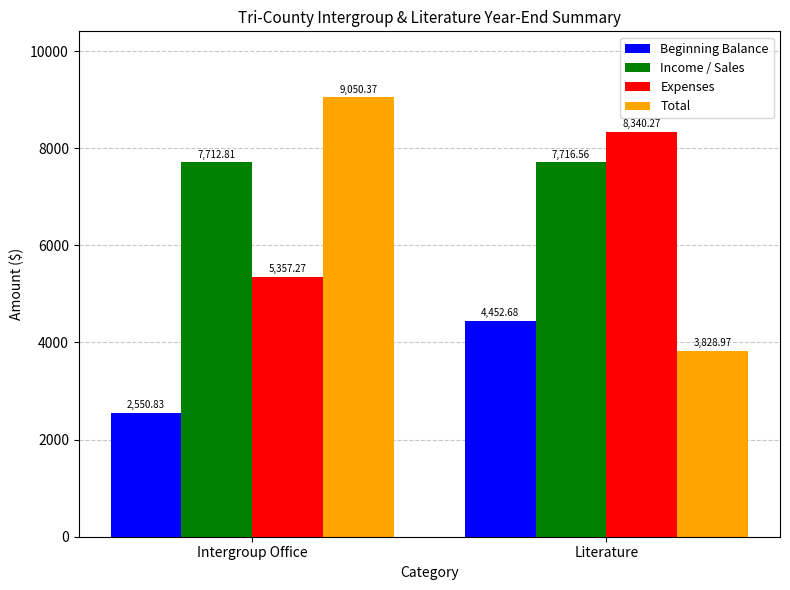

What position from the left is Intergroup Office?

1